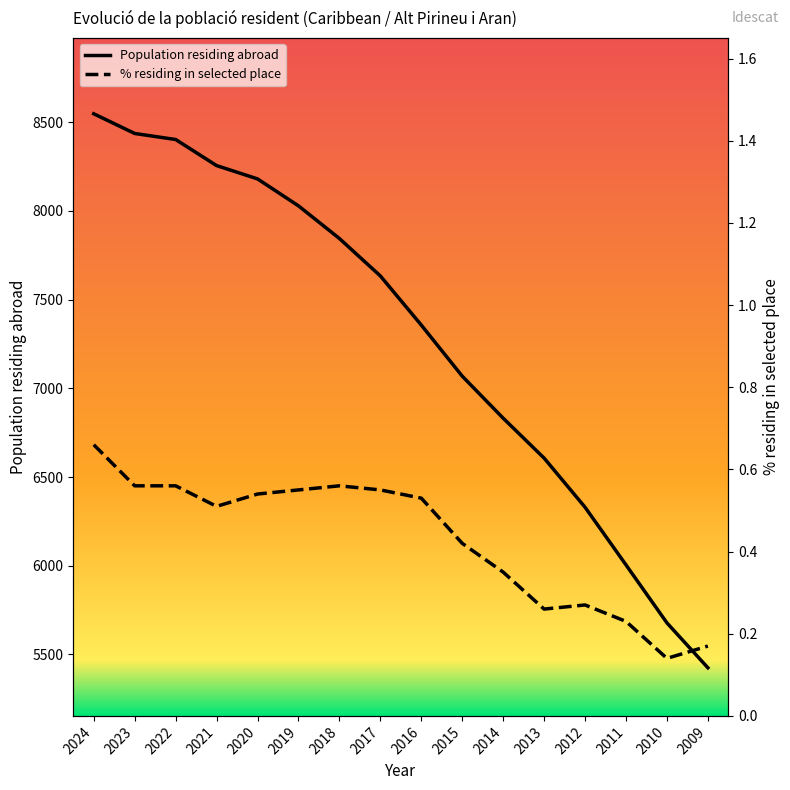

What is the average value of the % residing in selected place series?

0.4